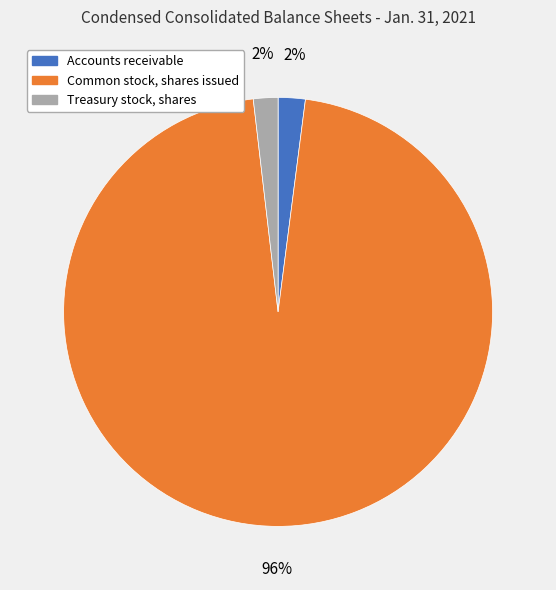

The Common stock, shares issued slice represents 96% of the pie. True or false?

True